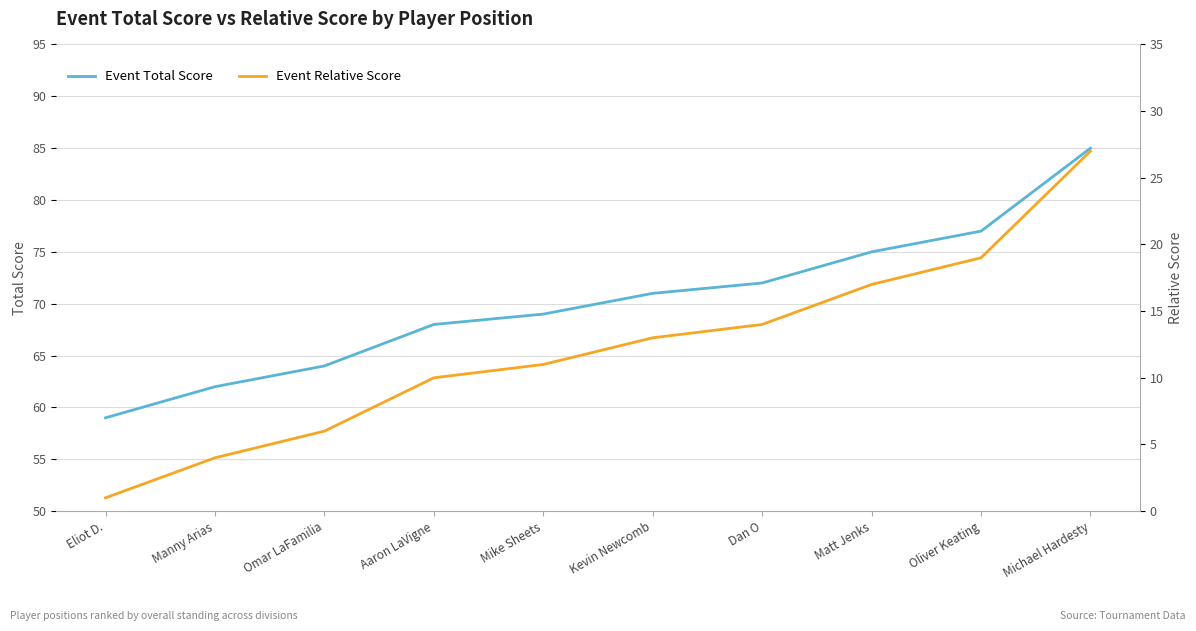

Which series has the largest total across all categories?

Event Total Score